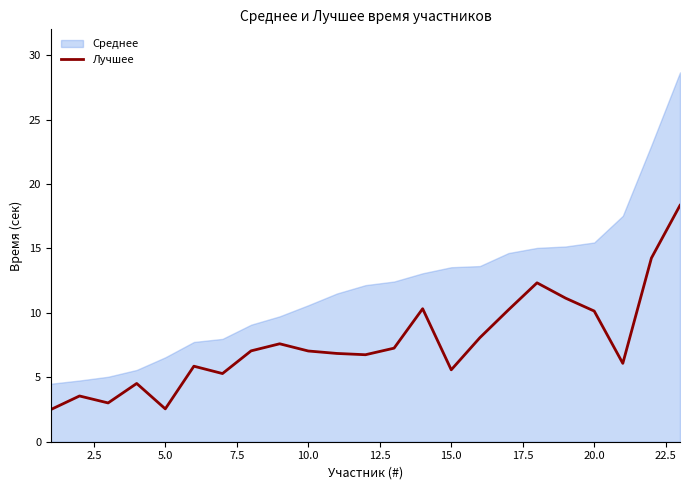

List the series in order of their overall mean, lowest first.

Лучшее, Среднее